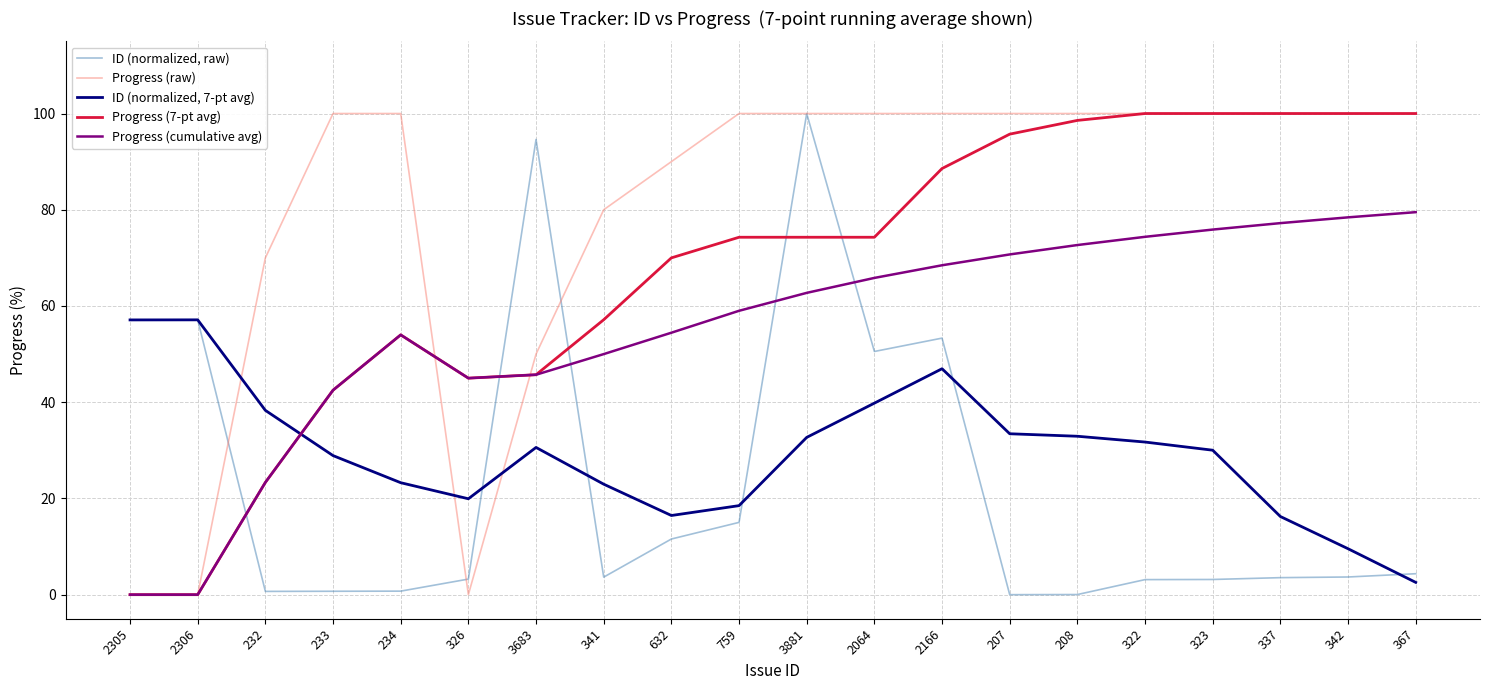

Which series changed the most between 234 and 2064?

ID (normalized, raw)